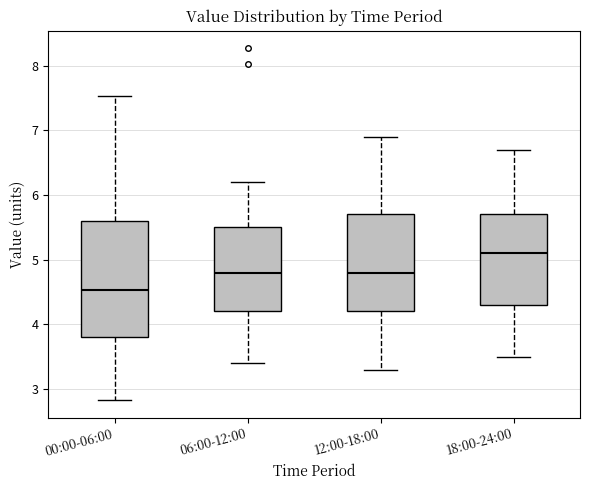

Reading left to right, read every box against the y-axis: the position of its median line, the range the box covers, and the ends of its whiskers. The values are not printed on the chart, so give them approximately, as read against the axis.

00:00-06:00: median 4.5, box 3.8 to 5.6, whiskers 2.8 to 7.5
06:00-12:00: median 4.8, box 4.2 to 5.5, whiskers 3.4 to 6.2
12:00-18:00: median 4.8, box 4.2 to 5.7, whiskers 3.3 to 6.9
18:00-24:00: median 5.1, box 4.3 to 5.7, whiskers 3.5 to 6.7